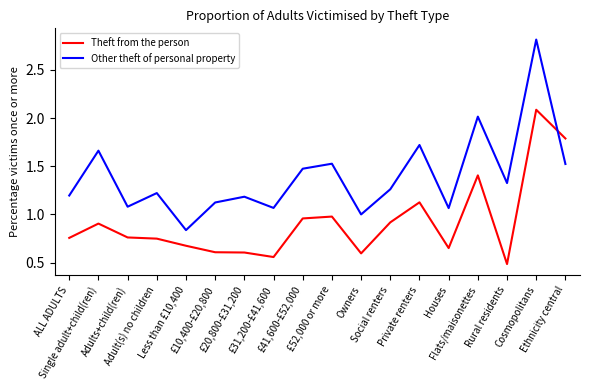

Where do Other theft of personal property and Theft from the person first cross each other?

Cosmopolitans and Ethnicity central